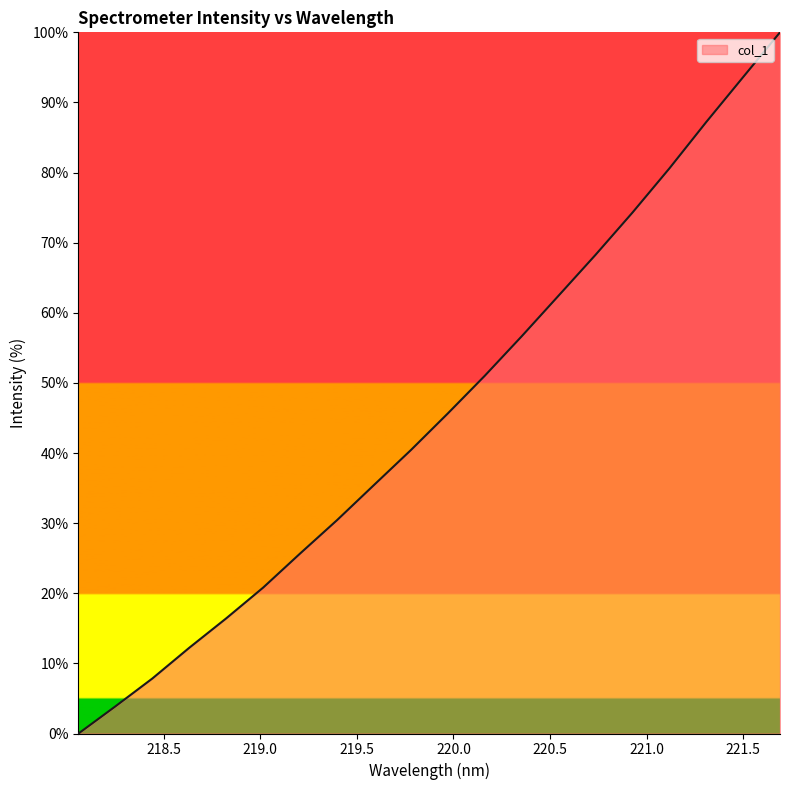

What is the difference between the maximum and minimum values?

100.0